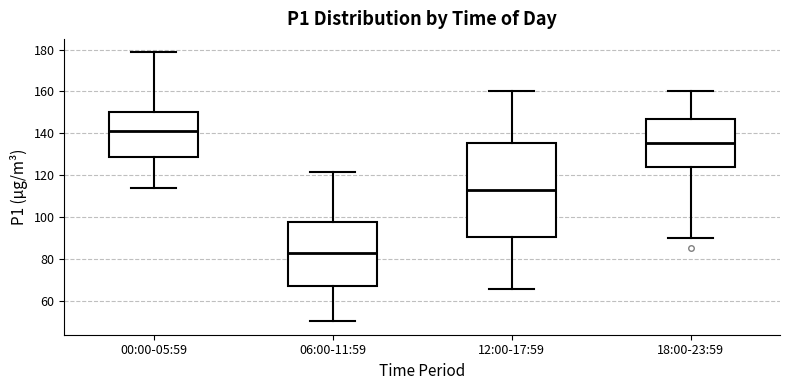

Reading left to right, read every box against the y-axis: the position of its median line, the range the box covers, and the ends of its whiskers. The values are not printed on the chart, so give them approximately, as read against the axis.

00:00-05:59: median 142, box 128 to 150, whiskers 114 to 178
06:00-11:59: median 82, box 66 to 98, whiskers 50 to 122
12:00-17:59: median 112, box 90 to 136, whiskers 66 to 160
18:00-23:59: median 136, box 124 to 146, whiskers 90 to 160